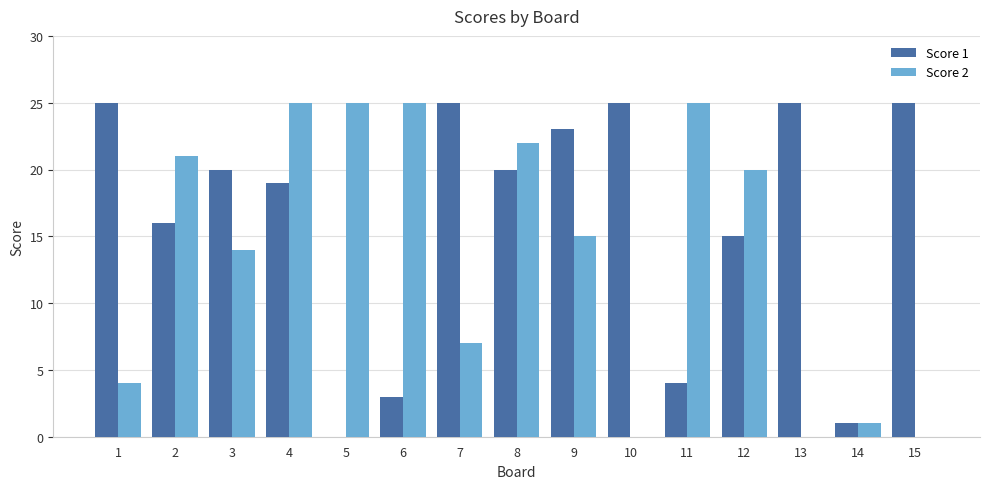

Which series changed the most between 13 and 14?

Score 1